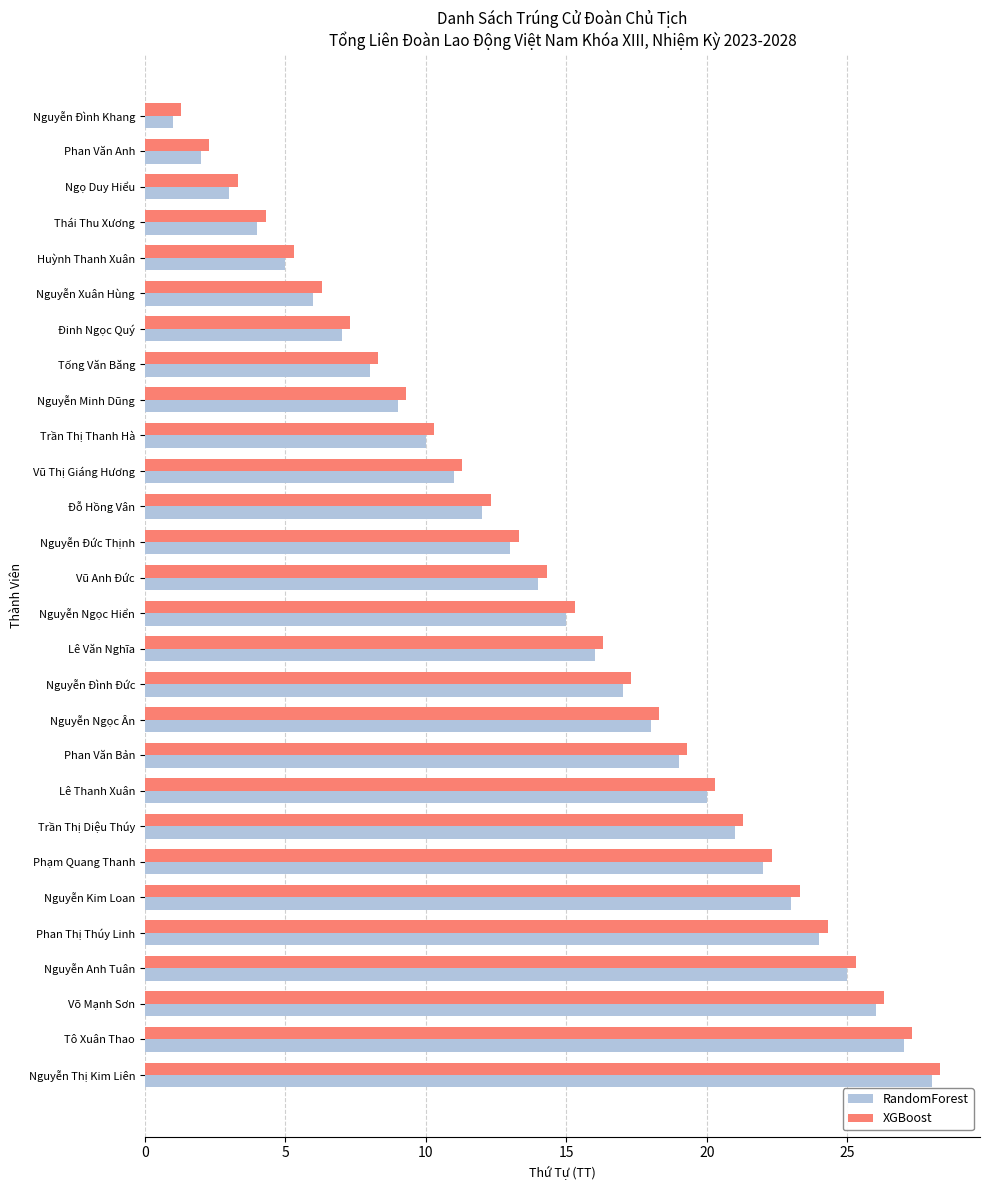

What is the spread (max minus min) of values at Phan Văn Bản?

0.3